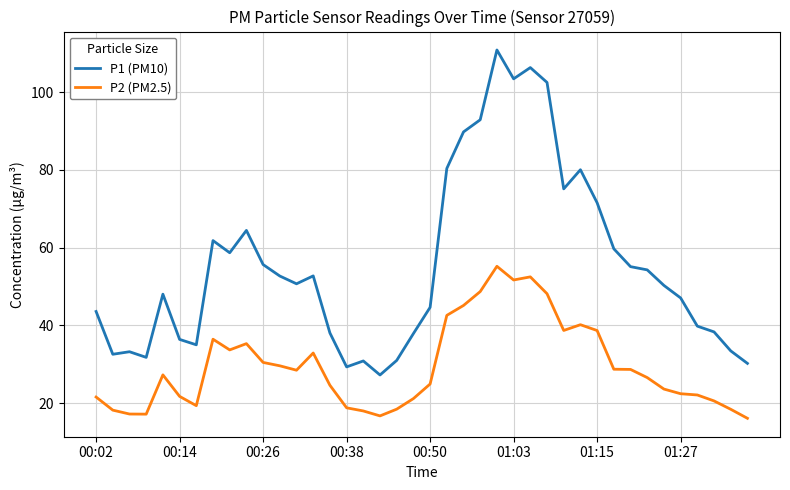

Which series has the largest total across all categories?

P1 (PM10)